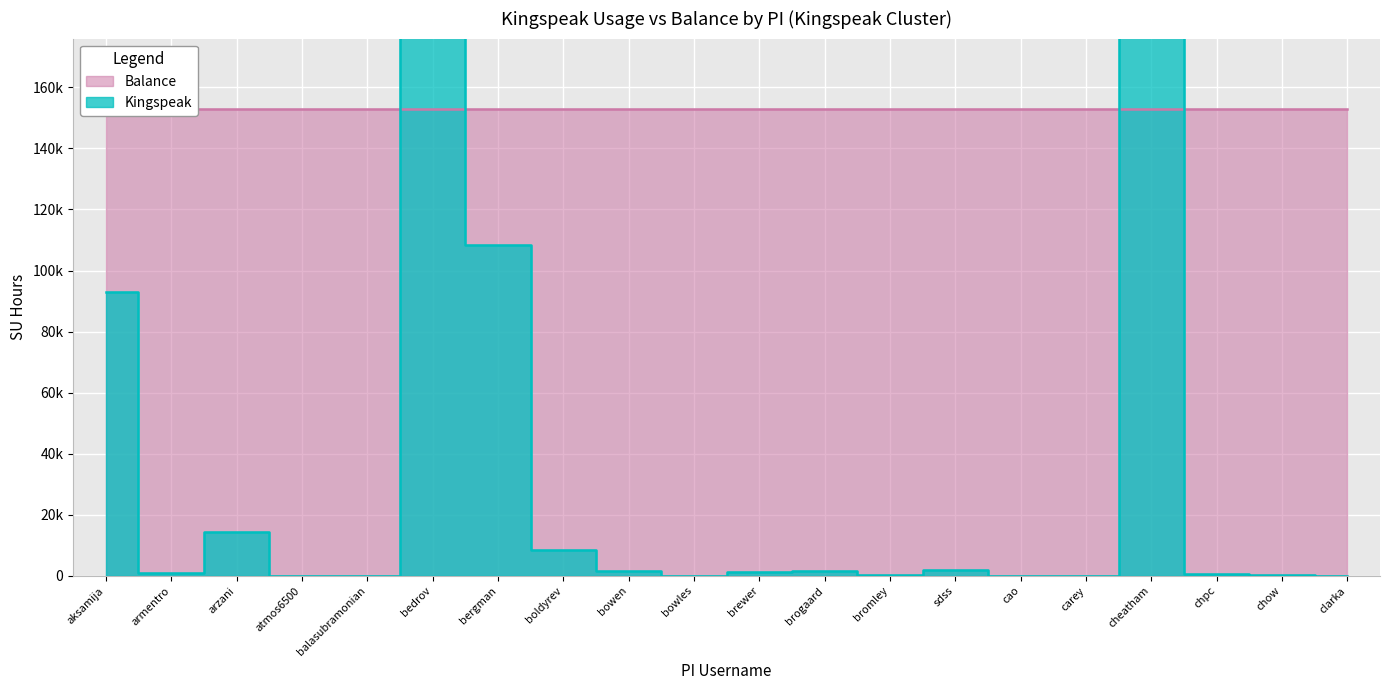

What is the sum of all values?

1074825.7